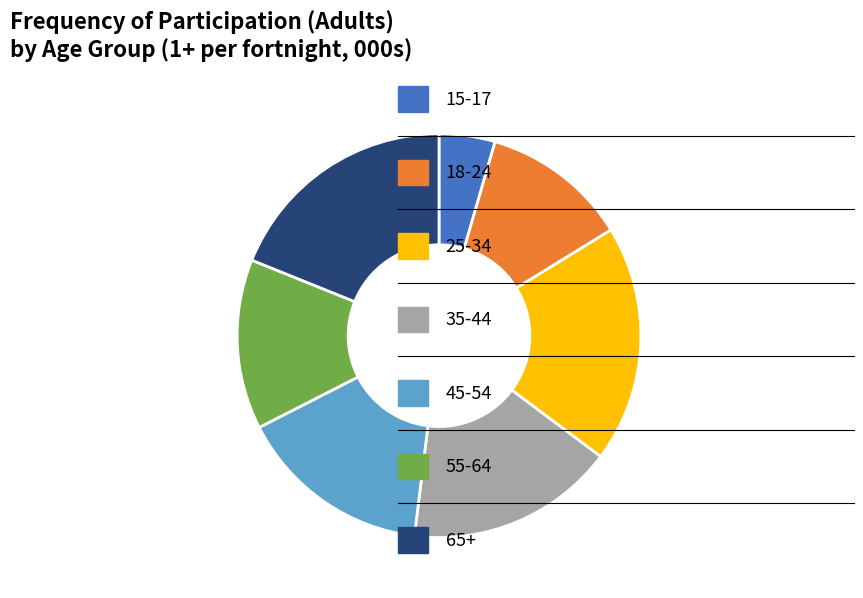

Is there any slice that represents more than half of the pie?

No